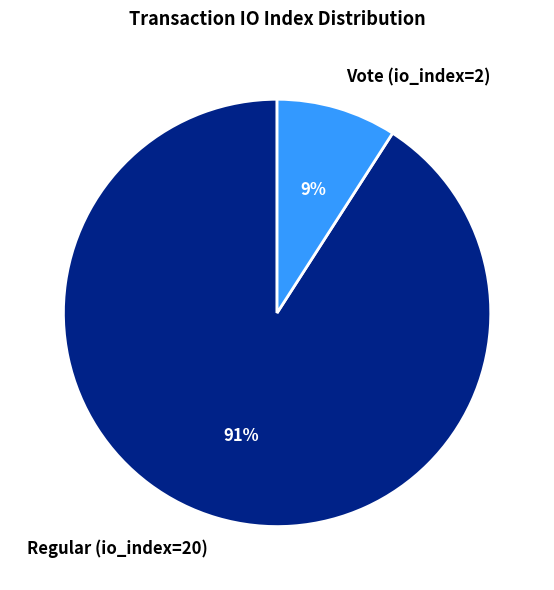

The Regular (io_index=20) slice represents 84% of the pie. True or false?

False